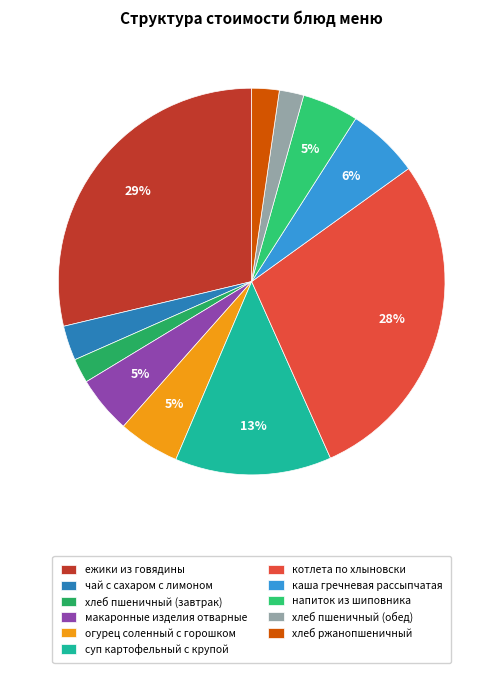

Does any single category account for the majority?

No